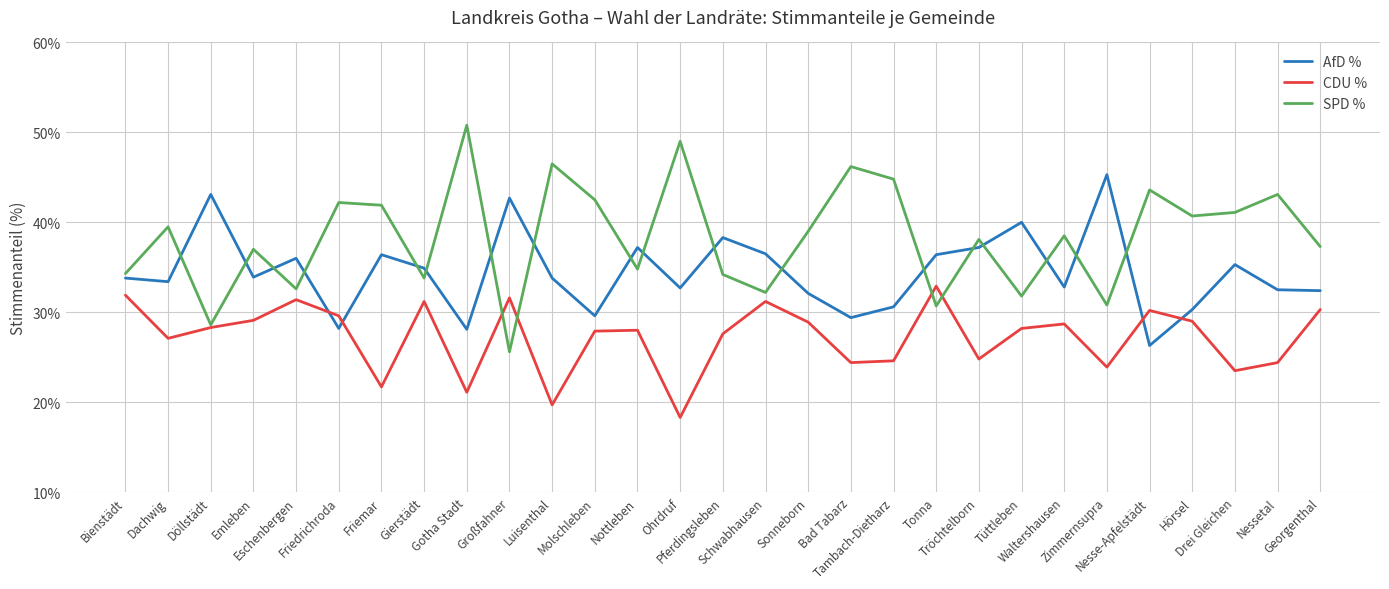

List the series in order of their overall mean, highest first.

SPD %, AfD %, CDU %